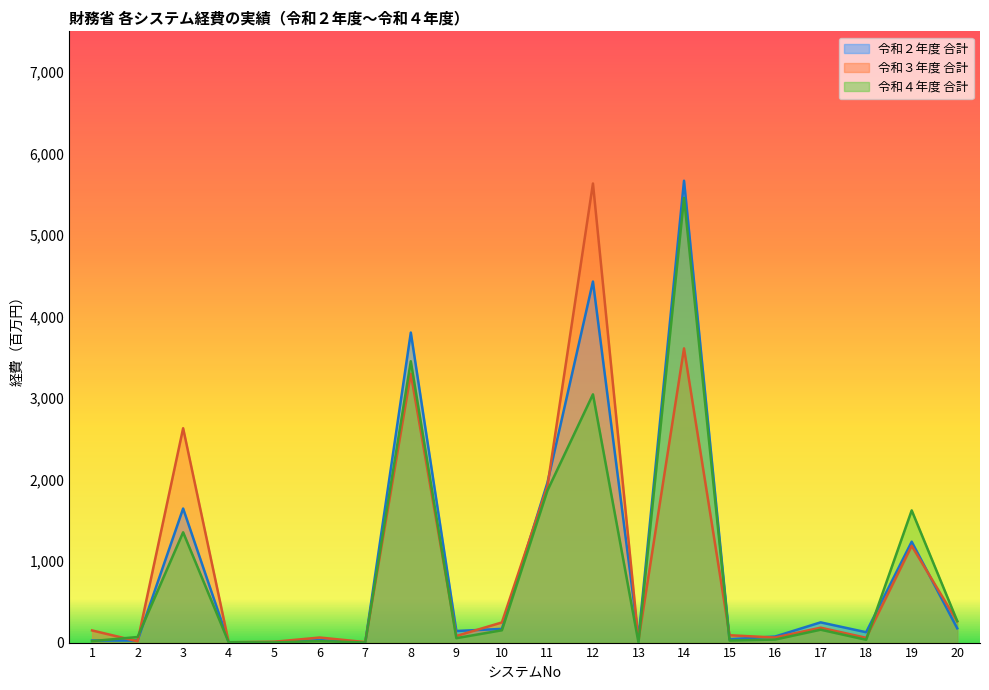

Where does the 令和２年度 合計 series first go above 142?

3